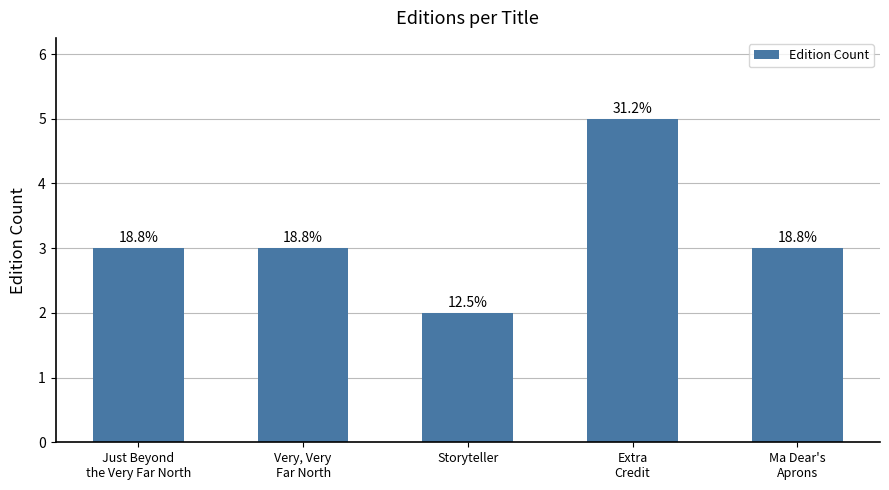

Are the bars grouped side by side (vs. stacked)?

No